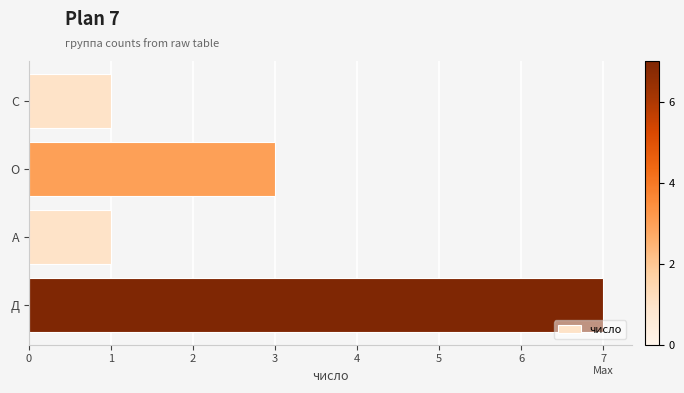

What is the label of the 3rd bar from the top?

А